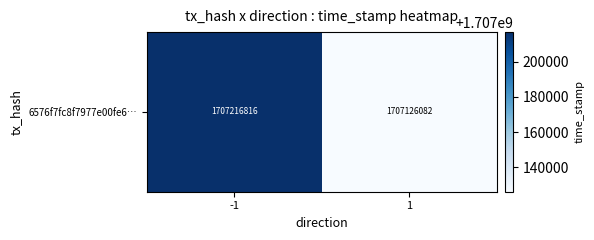

Which label corresponds to the smallest value in the chart?

1